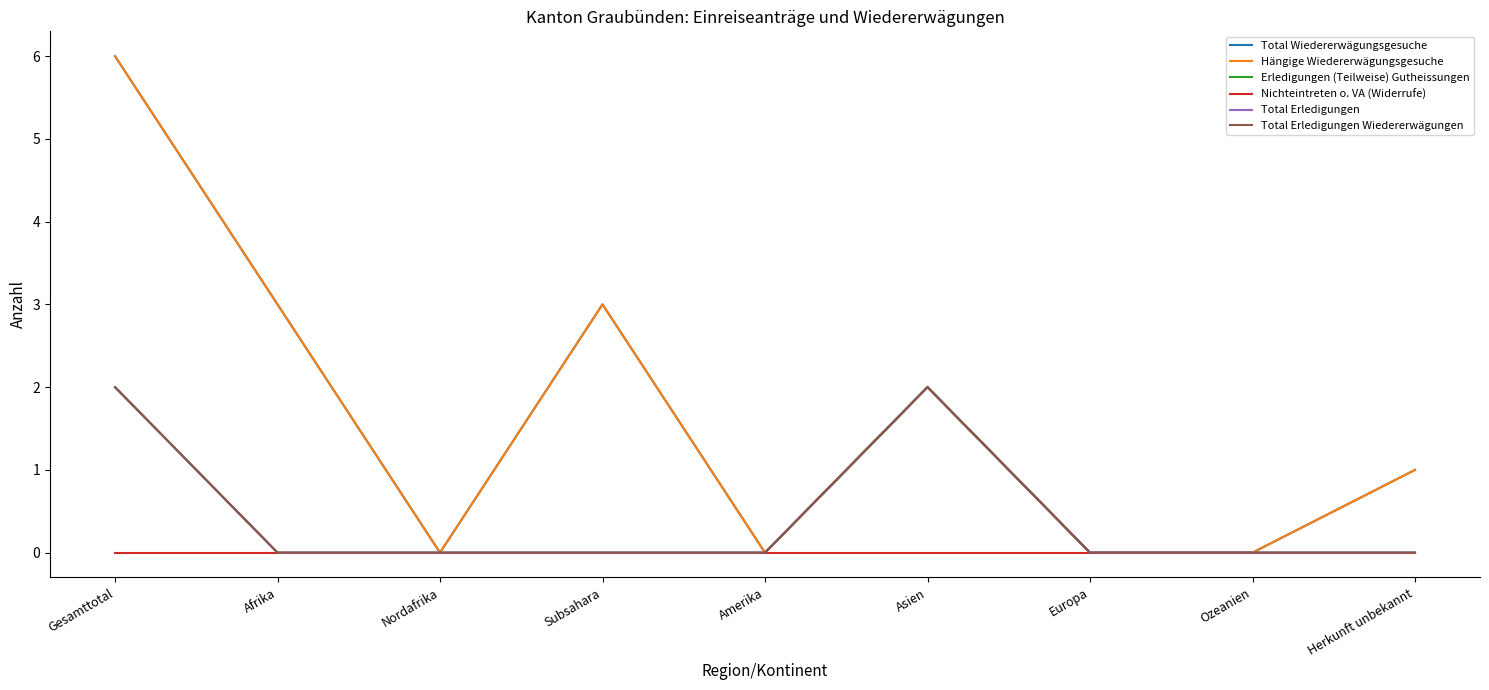

Between Gesamttotal and Subsahara, which series saw the biggest shift?

Total Wiedererwägungsgesuche